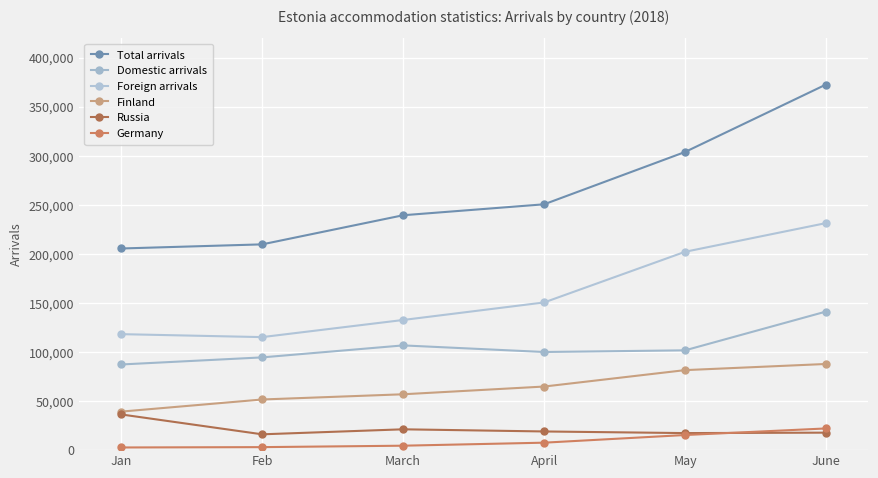

How many distinct data groups are displayed?

6